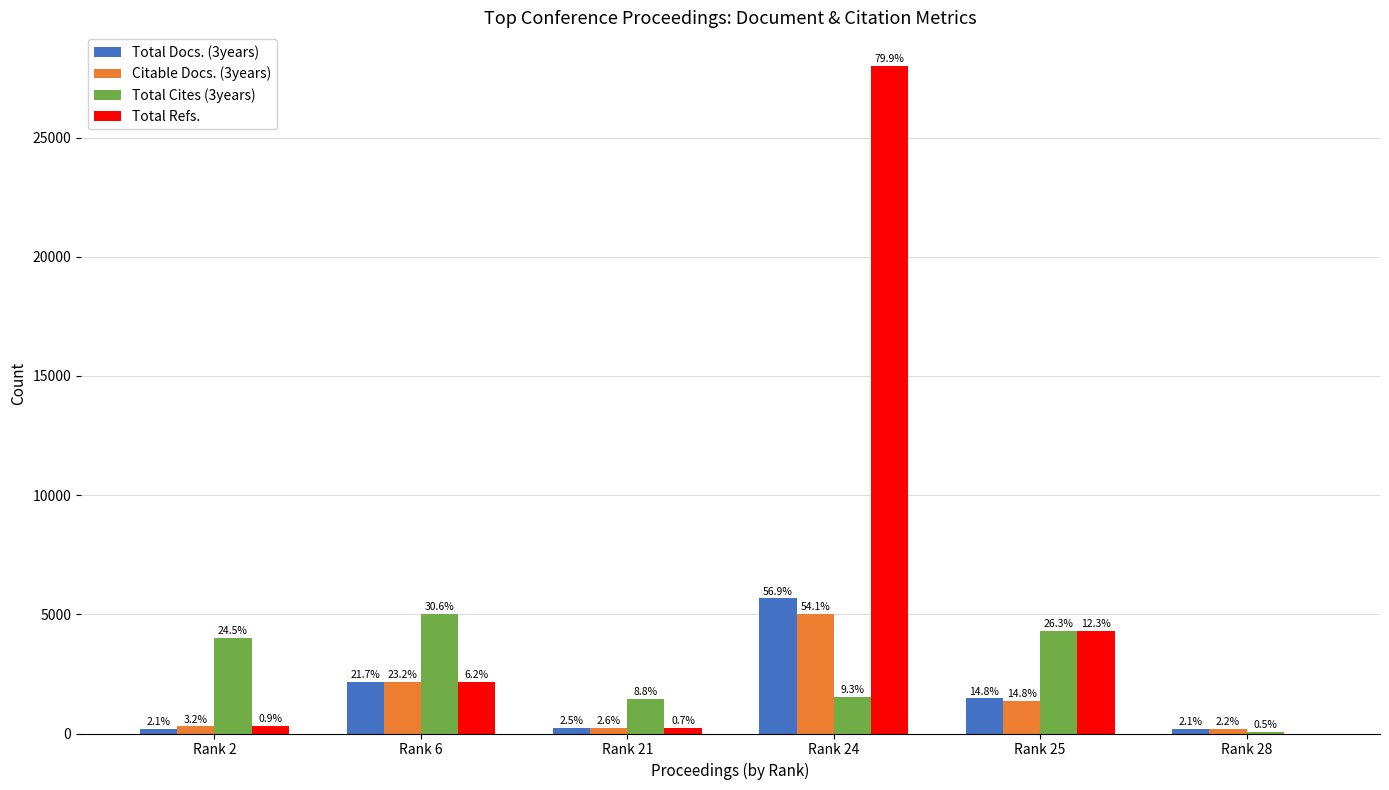

Rank the series at Rank 6 from lowest to highest value.

Citable Docs. (3years), Total Docs. (3years), Total Refs., Total Cites (3years)